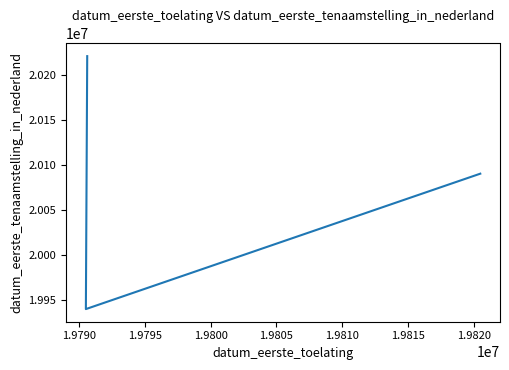

What is the average value?

20083820